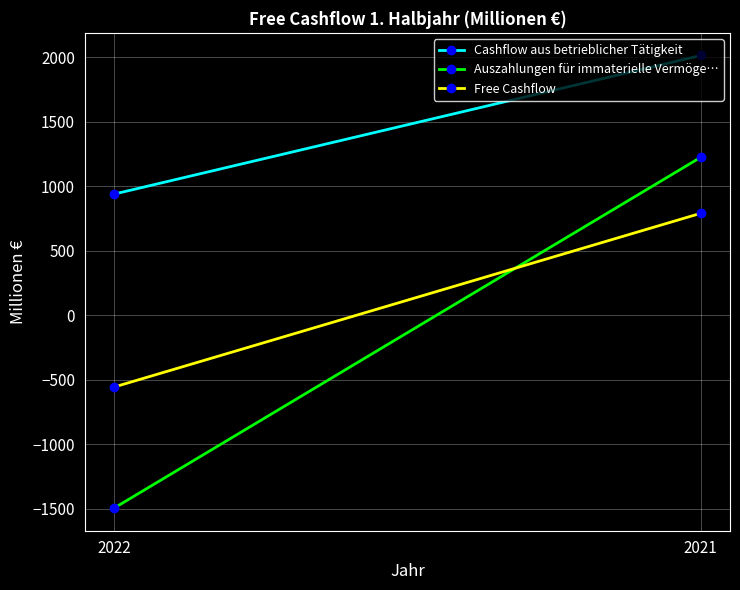

The Cashflow aus betrieblicher Tätigkeit series shows 938 at 2022. True or false?

True